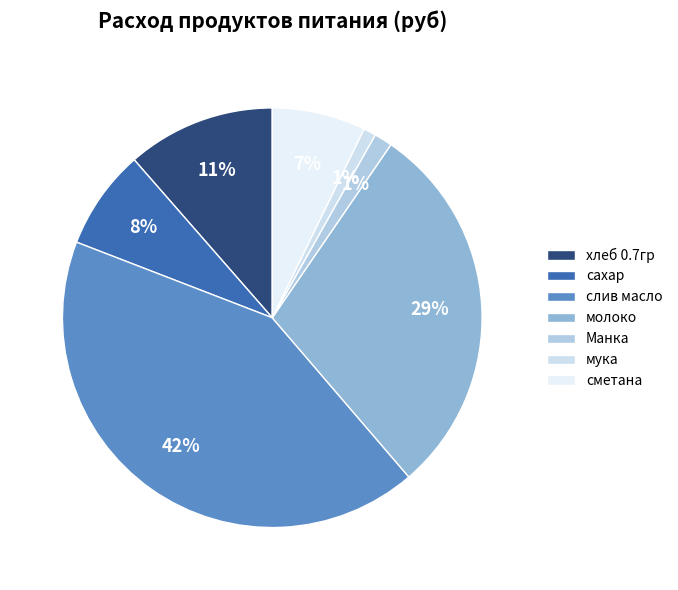

True or false: сметана accounts for 7% of the total.

True